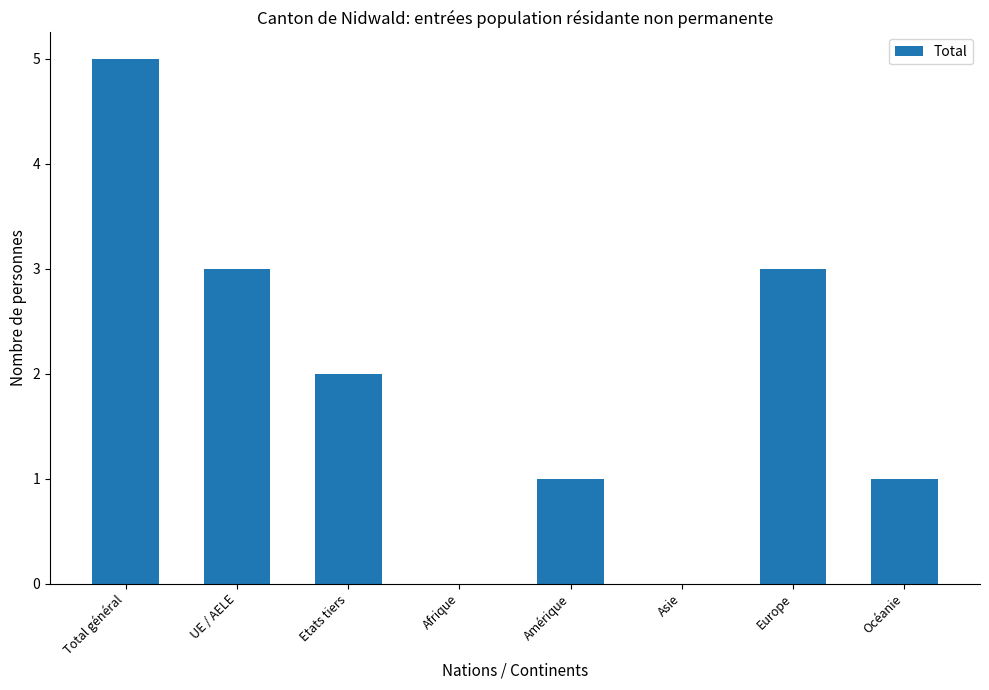

How many values are between 1 and 3?

5